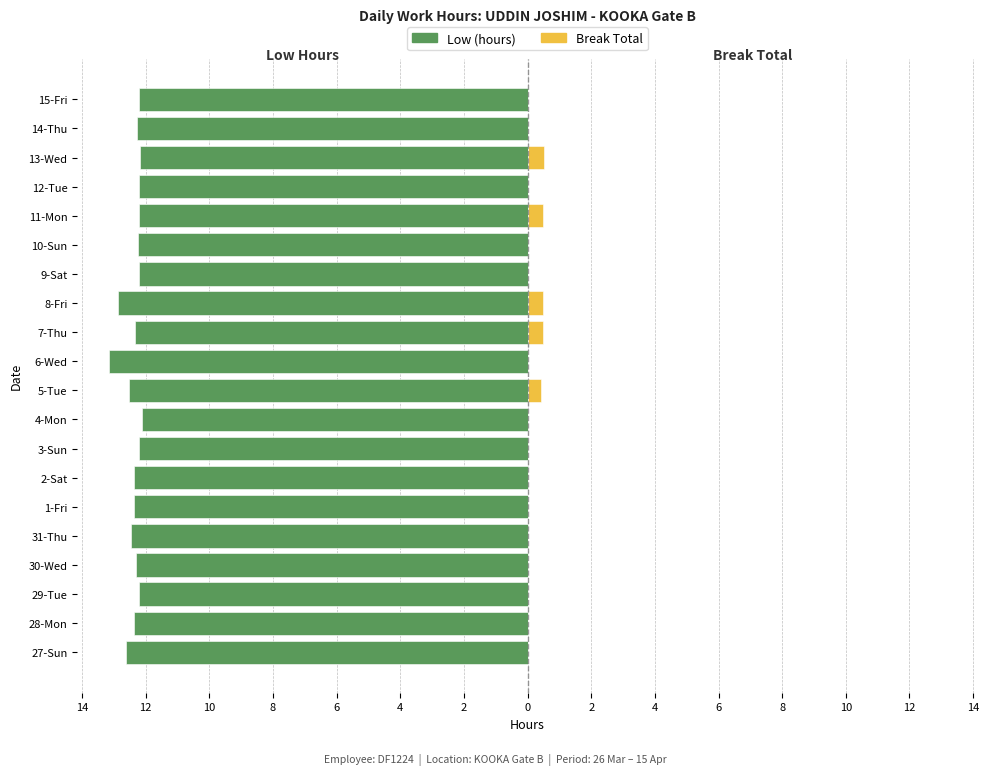

The value of Low (hours) at 12-Tue is -8.4. True or false?

False